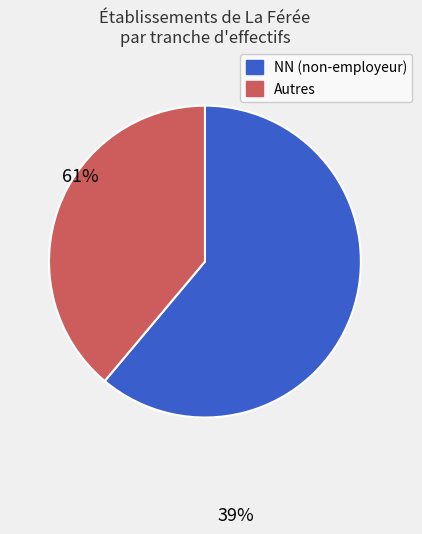

Is there any slice that represents more than half of the pie?

Yes